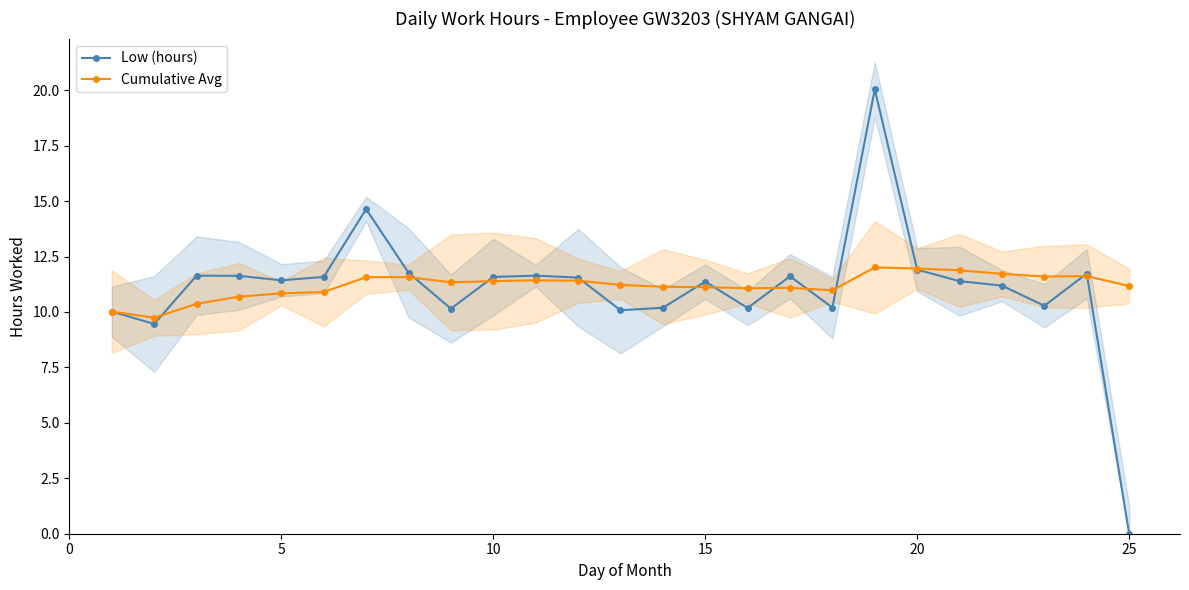

Reading left to right, what are all the values shown in this chart?

Low (hours): 10.0	9.5	11.6	11.6	11.4	11.6	14.6	11.8	10.2	11.6	11.6	11.6	10.1	10.2	11.4	10.2	11.6	10.2	20.0	11.9	11.4	11.2	10.3	11.7	0.0
Cumulative Avg: 10.0	9.7	10.4	10.7	10.8	10.9	11.6	11.6	11.3	11.4	11.4	11.4	11.2	11.1	11.1	11.1	11.1	11.0	12.0	12.0	11.9	11.7	11.6	11.6	11.2